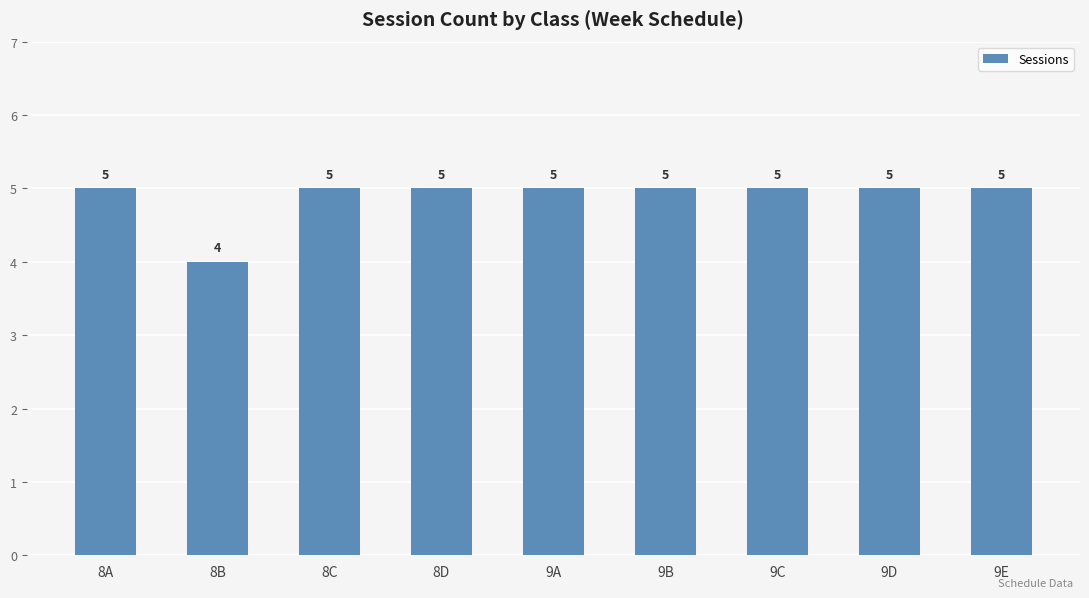

Reading left to right, transcribe all the data shown in this chart.

8A=5	8B=4	8C=5	8D=5	9A=5	9B=5	9C=5	9D=5	9E=5